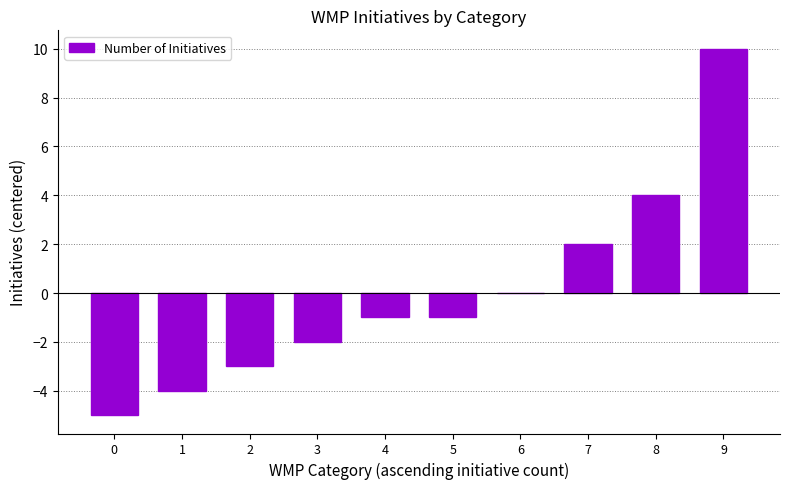

What is the maximum value shown in the chart?

10